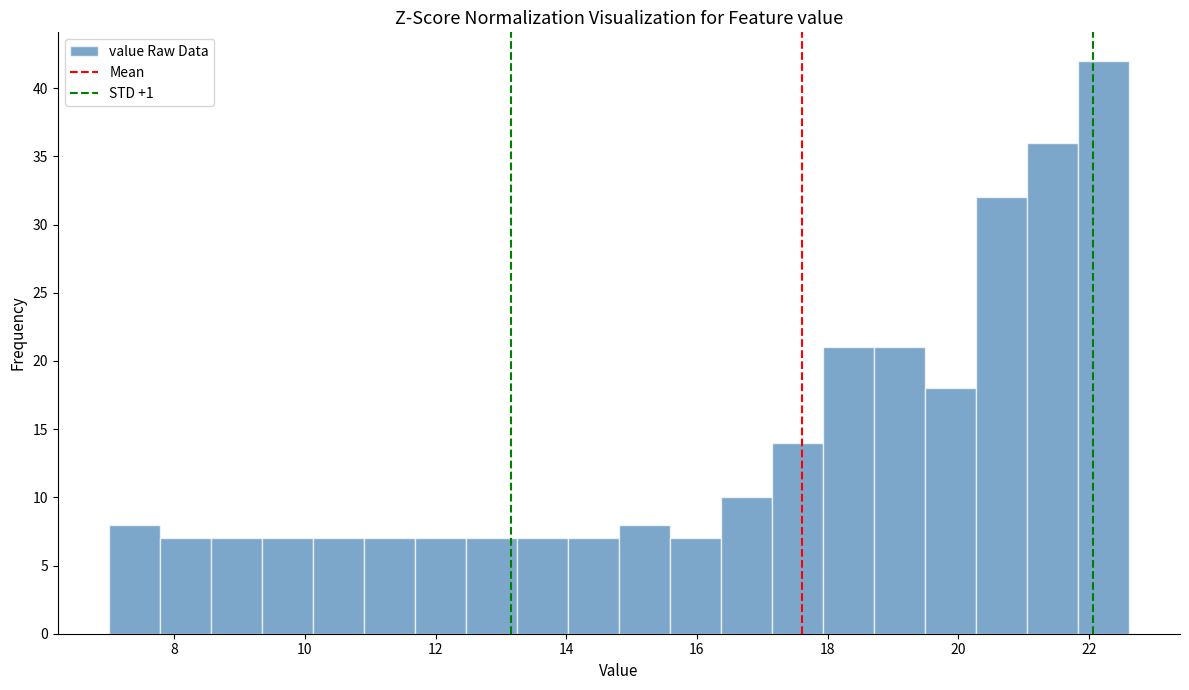

Around what value on the x-axis is the tallest bar? Give the approximate position of its centre, as read against the axis.

22.2